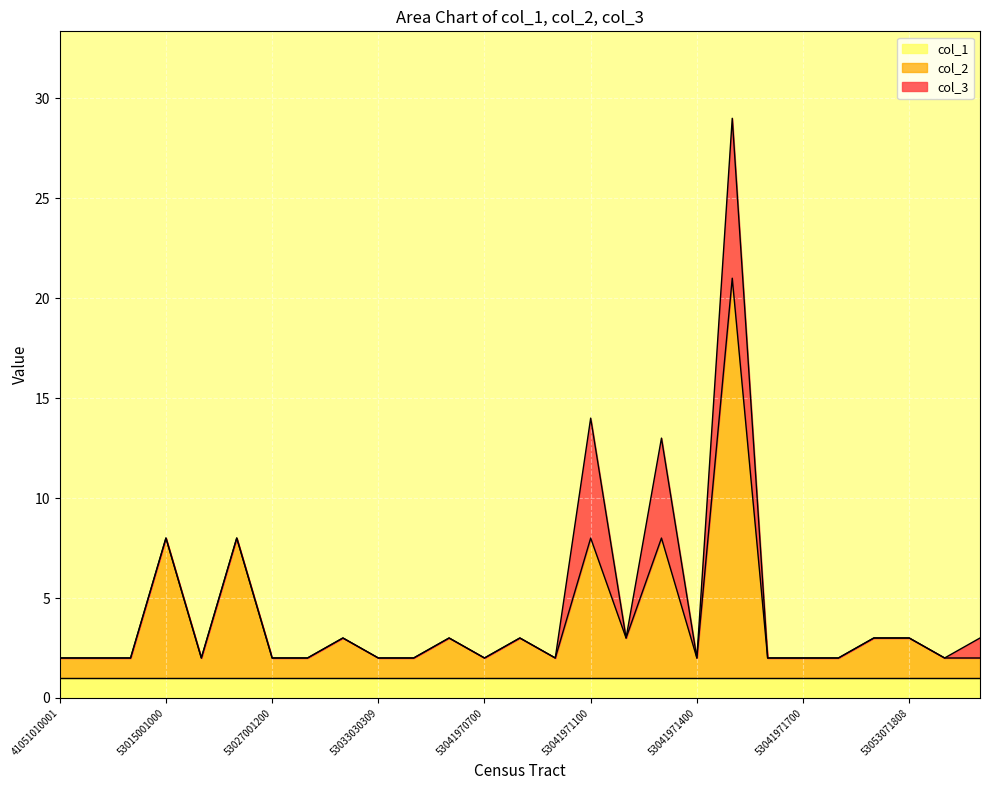

What is the value of the col_2 point at the 1st from the left?

1